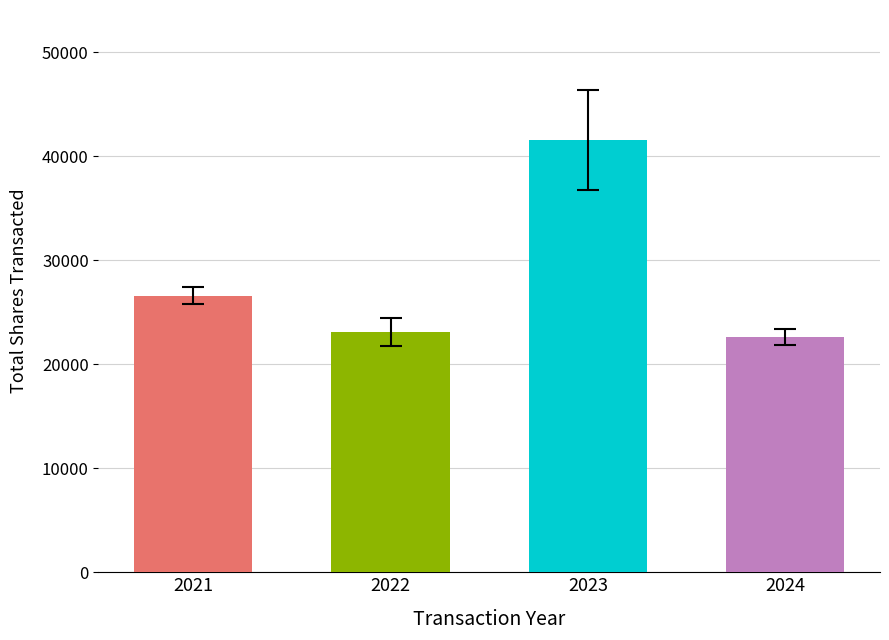

What is the value of the 1st bar from the left?

26602